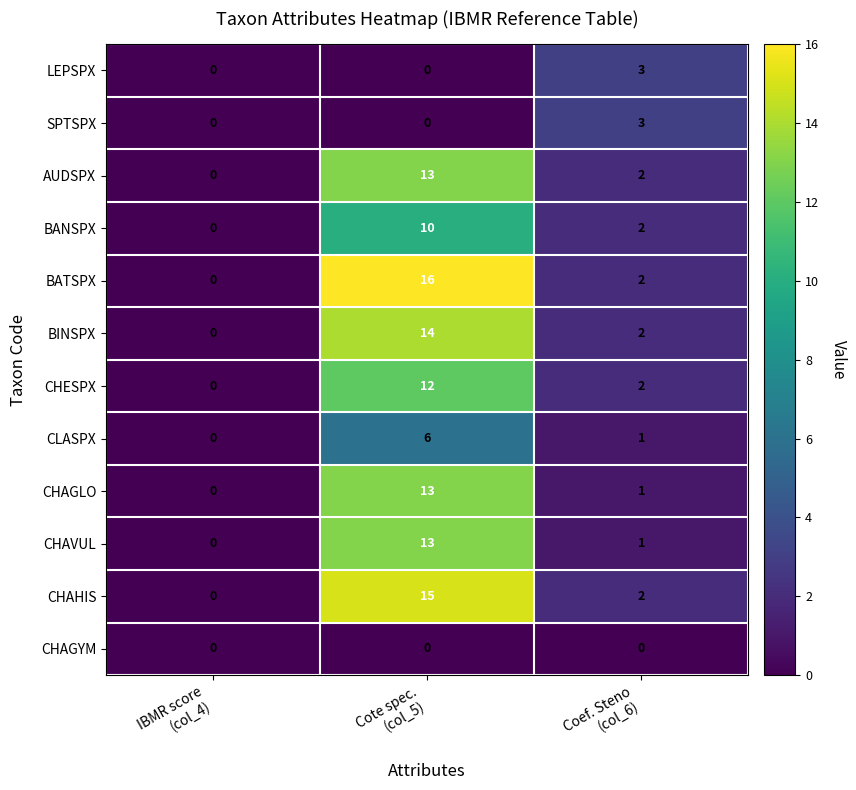

What is the total value across all series at Cote spec.
(col_5)?

112